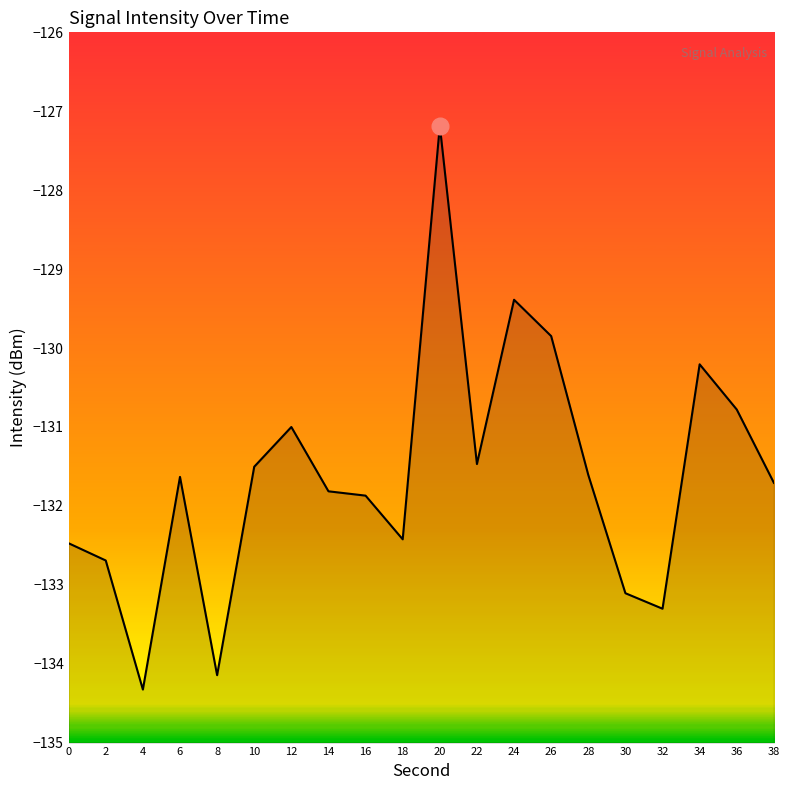

What is the difference between the maximum and minimum values?

7.1